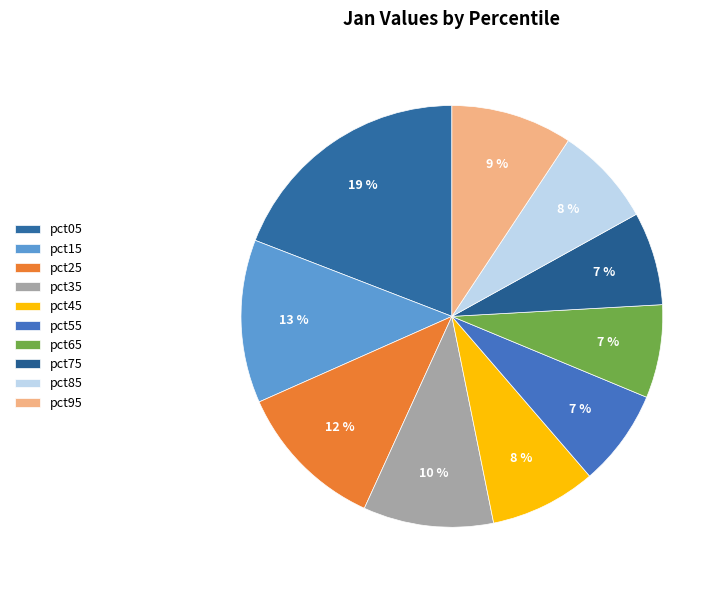

To the nearest percent, what is the difference between the largest and smallest slice percentages?

12%